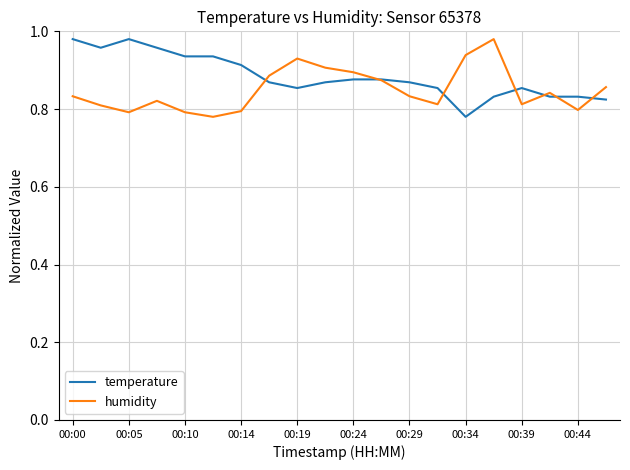

Rank the series by their average value, from highest to lowest.

temperature, humidity